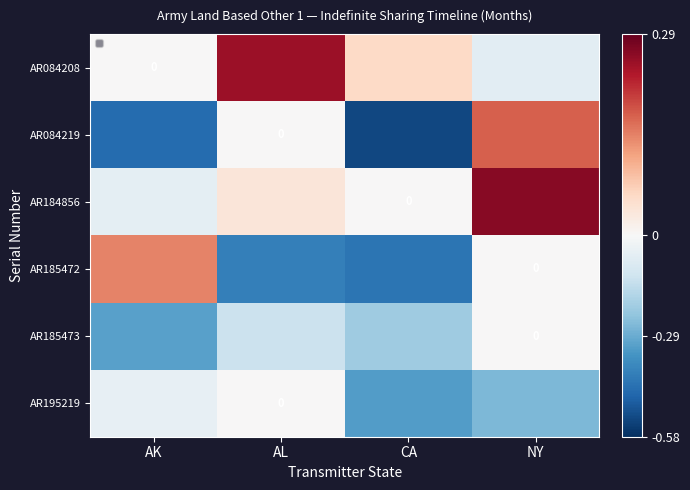

What is the sum of all AR185473 values?

-0.6